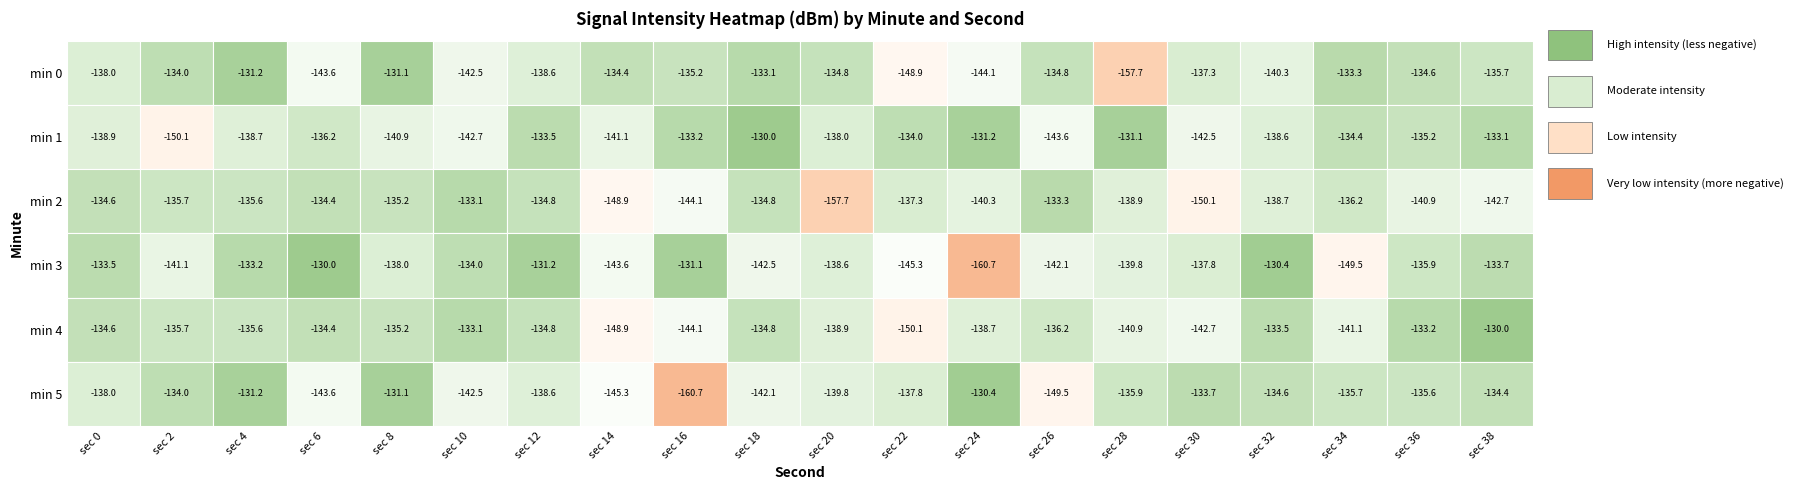

Rank the series at 4 from lowest to highest value.

1, 3, 2, 4, 0, 5